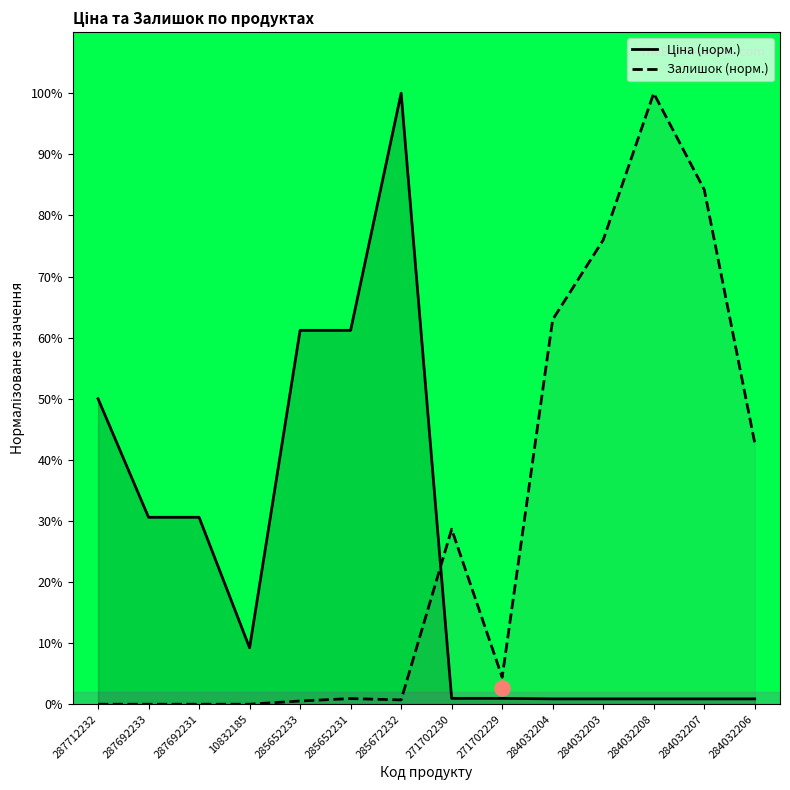

Is the value of Ціна (норм.) at 285652231 greater than the value of Залишок (норм.) at 284032206?

Yes